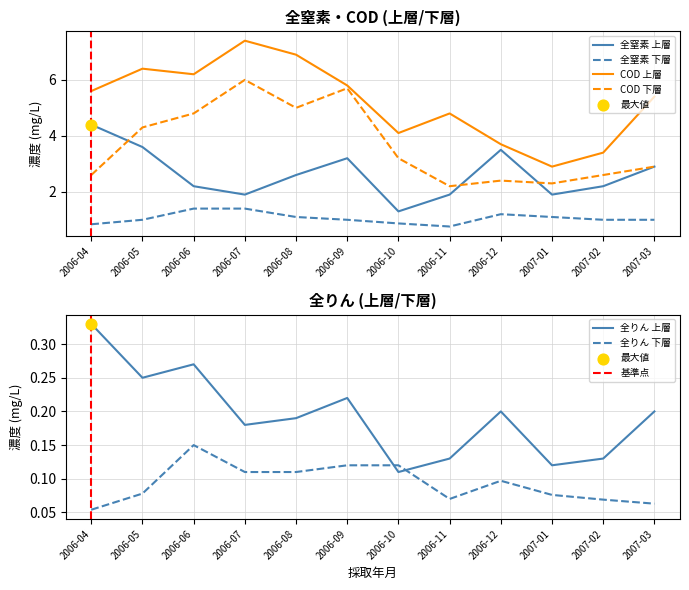

At which category is the sum across all series the highest?

2006-07